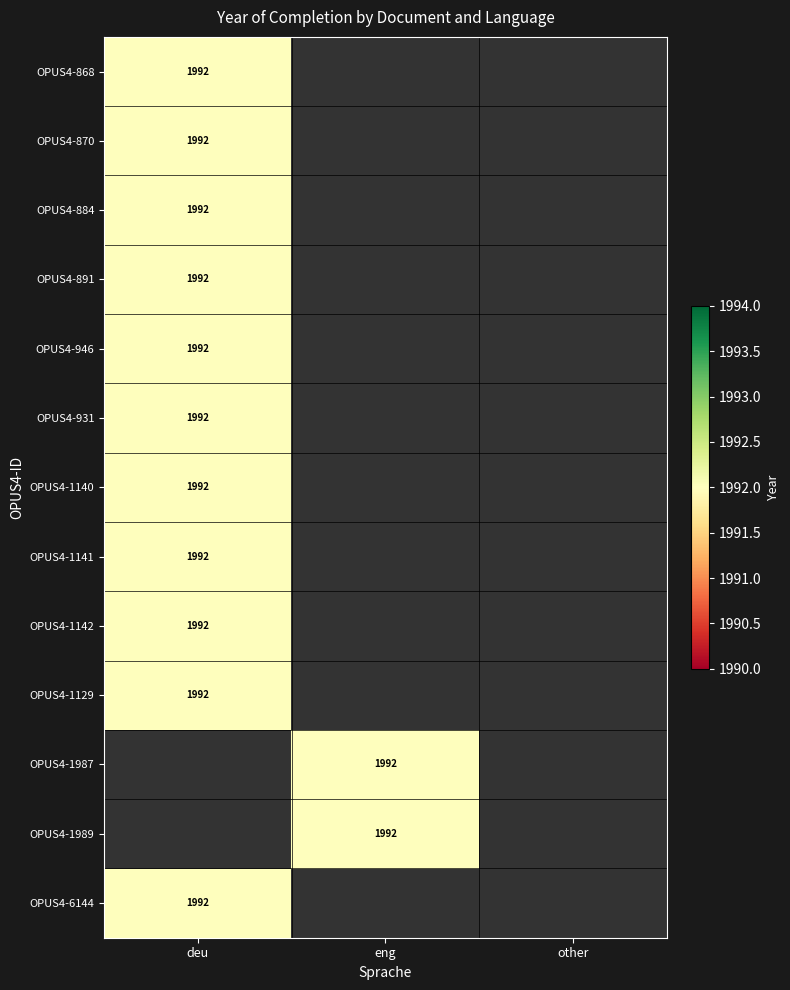

Rank the series at 0 from highest to lowest value.

OPUS4-868, OPUS4-870, OPUS4-884, OPUS4-891, OPUS4-946, OPUS4-931, OPUS4-1140, OPUS4-1141, OPUS4-1142, OPUS4-1129, OPUS4-6144, OPUS4-1987, OPUS4-1989